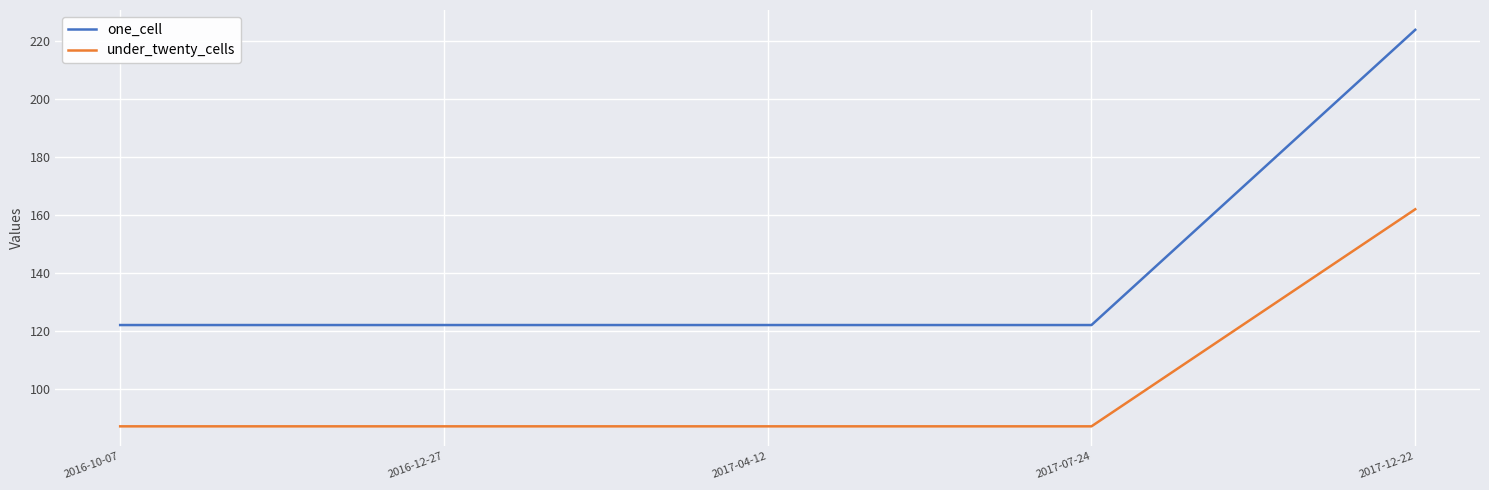

True or false: under_twenty_cells and one_cell intersect in this chart.

False